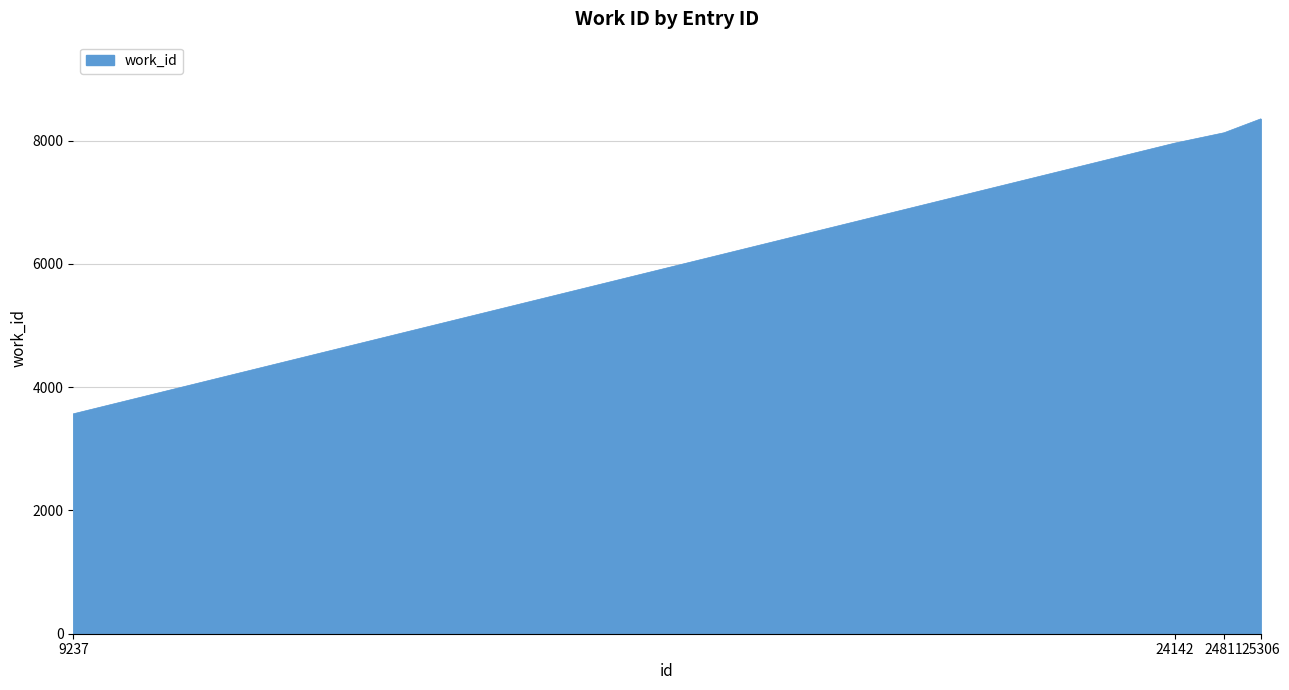

How many categories are shown in the chart?

4